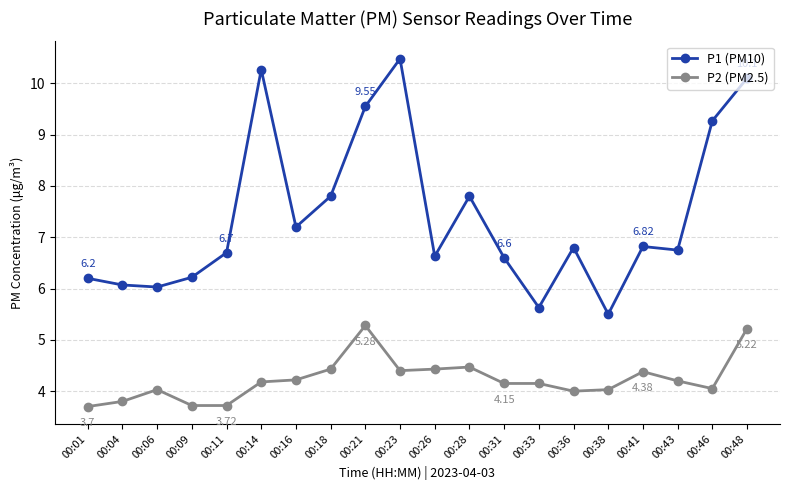

What is the sum of the P1 (PM10) values at 00:01 and 00:16?

13.4